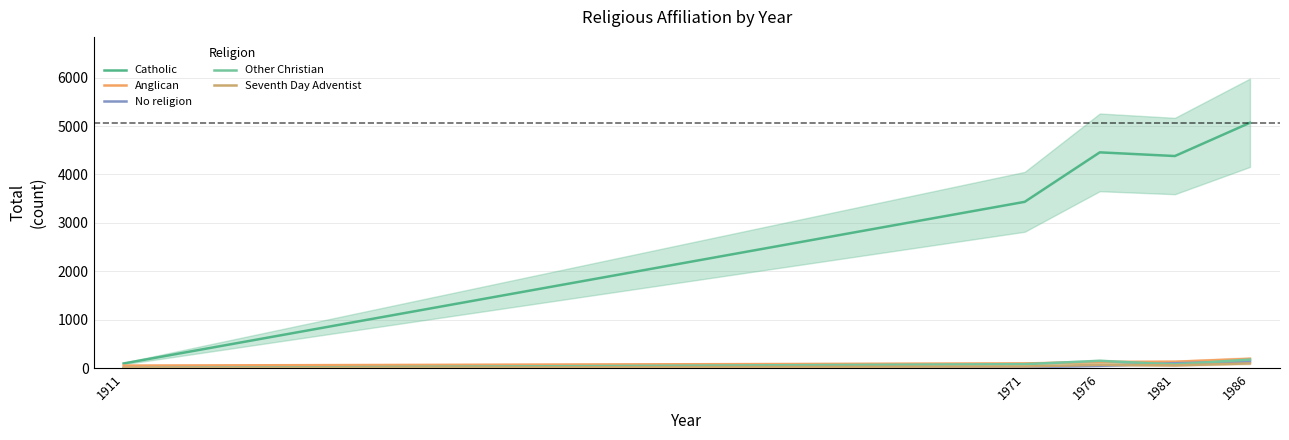

How many series are shown in this chart?

5